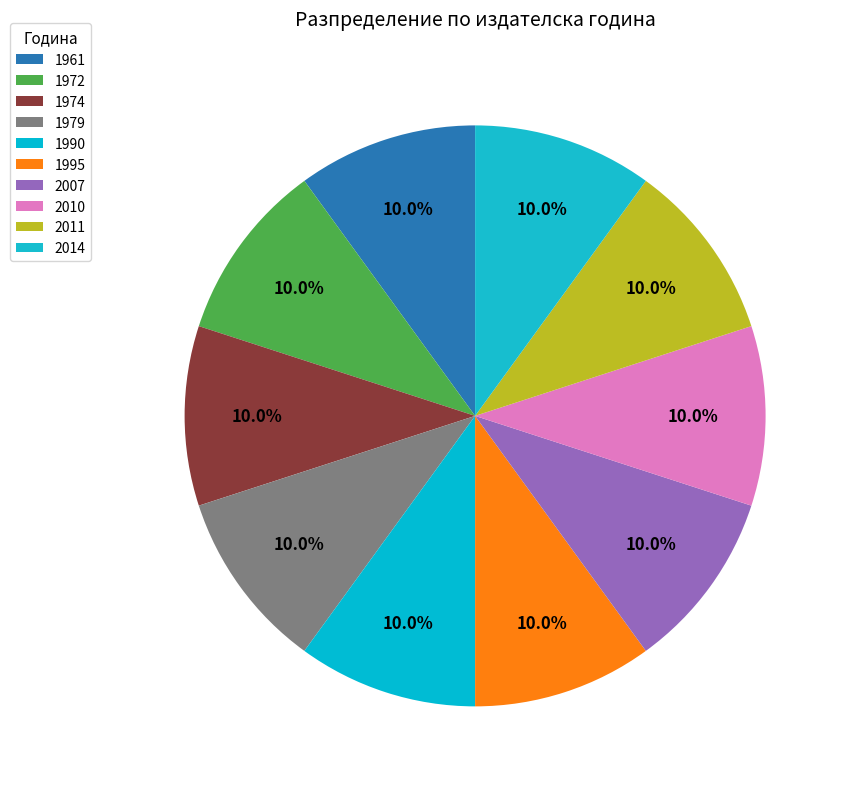

Is there any slice that represents more than half of the pie?

No